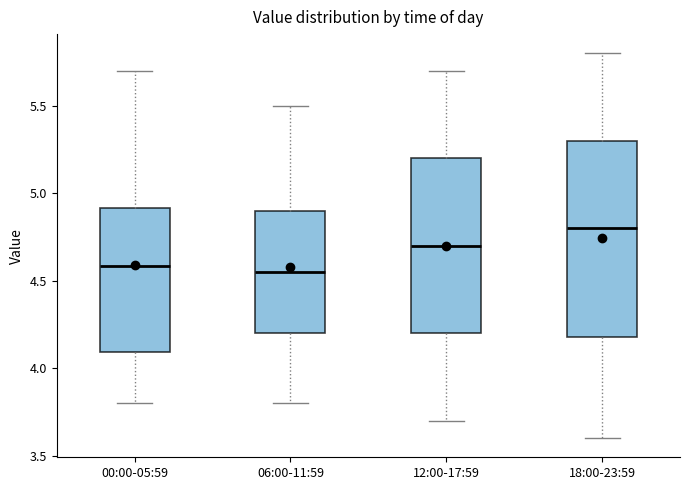

Where does the median line of the box for 00:00-05:59 sit on the y-axis? The values are not printed on the chart, so give them approximately, as read against the axis.

4.60